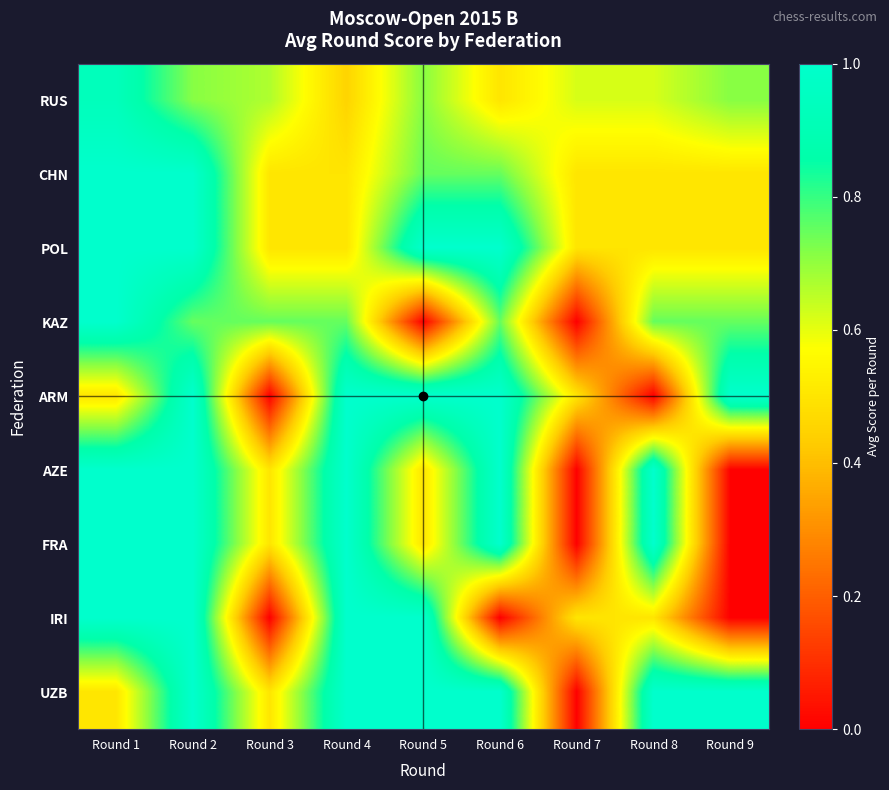

At which category does the chart reach its minimum across all series?

Round 5